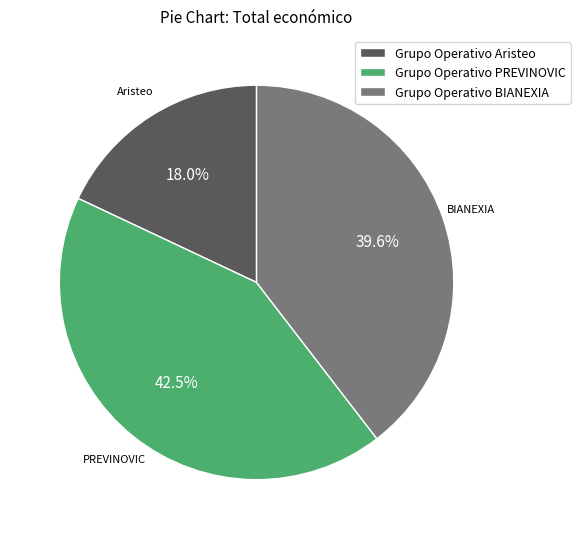

Which category has the smallest portion of the pie?

Aristeo